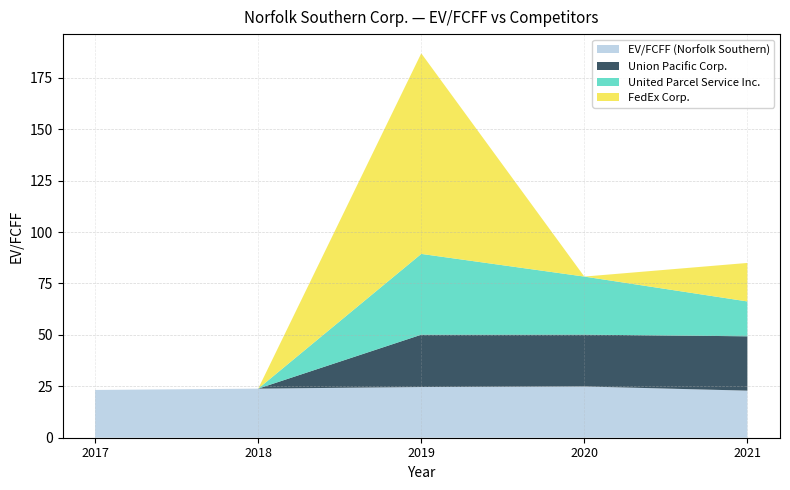

Reading right to left, list all the values displayed in this chart.

EV/FCFF (Norfolk Southern): 2021-12-31=22.9	2020-12-31=24.9	2019-12-31=24.6	2018-12-31=23.9	2017-12-31=23.2
Union Pacific Corp.: 2021-12-31=26.4	2020-12-31=25.2	2019-12-31=25.4	2018-12-31=0.0	2017-12-31=0.0
United Parcel Service Inc.: 2021-12-31=16.9	2020-12-31=28.2	2019-12-31=39.3	2018-12-31=0.0	2017-12-31=0.0
FedEx Corp.: 2021-12-31=18.7	2020-12-31=0.0	2019-12-31=97.5	2018-12-31=0.0	2017-12-31=0.0